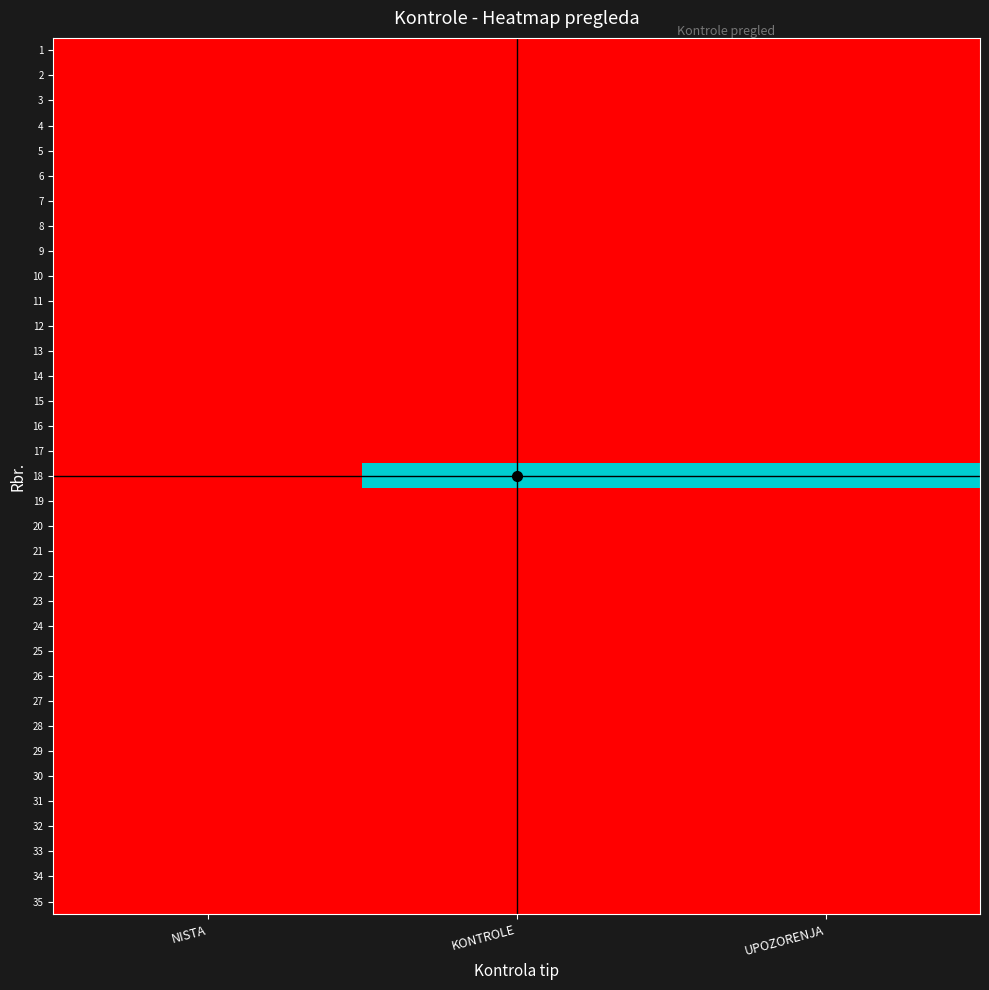

How many categories are shown in the chart?

3